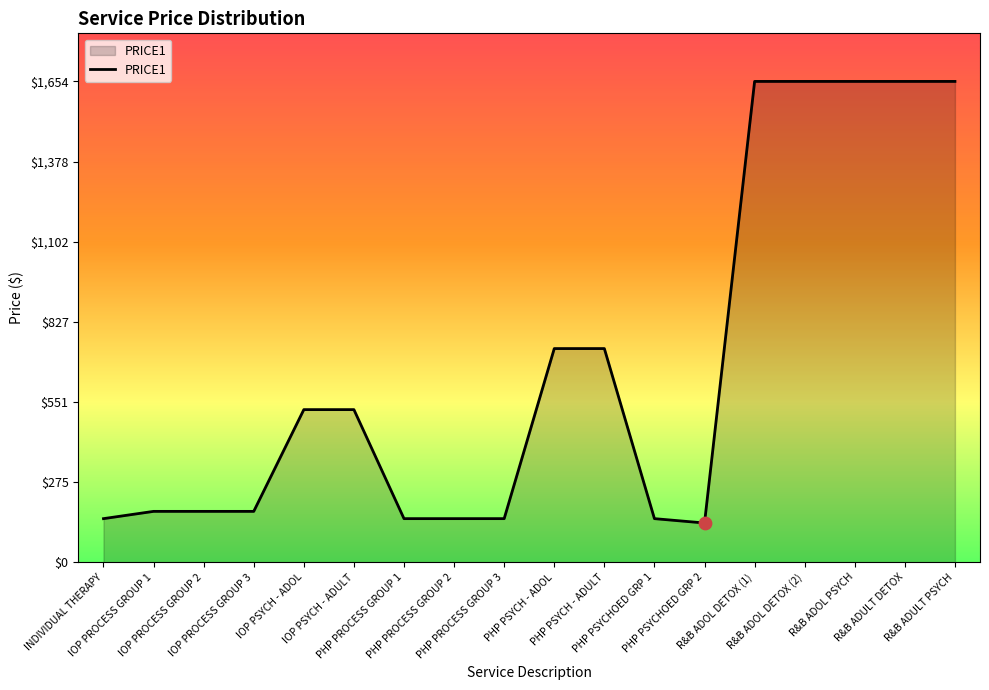

Approximately how many times larger is the value at PHP PSYCHOED GRP 2 compared to INDIVIDUAL THERAPY?

0.9